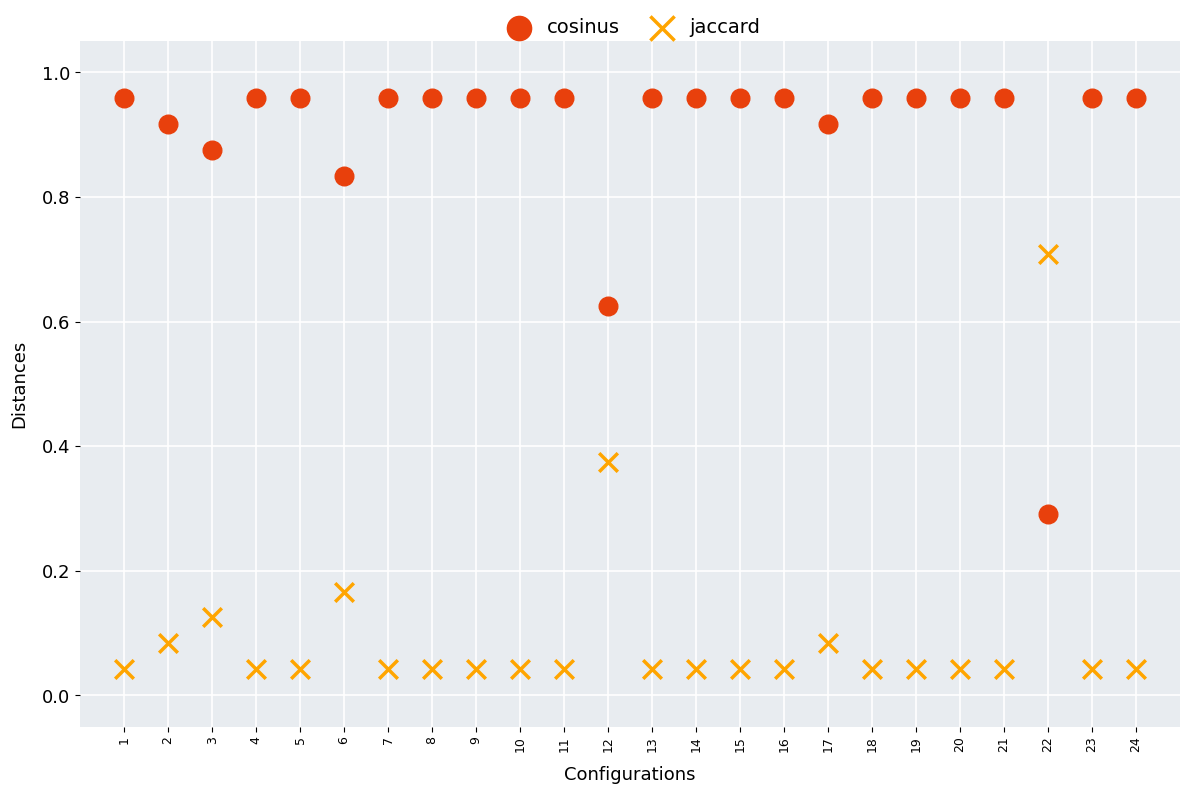

Which series contains the lowest Y value?

jaccard